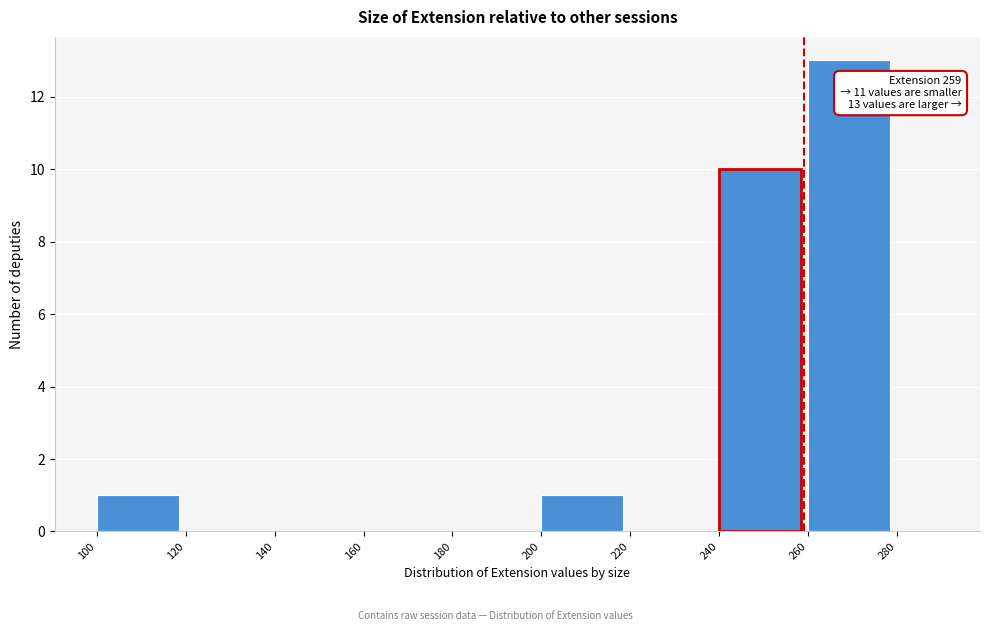

Over which range of the x-axis is the bar tallest?

260 to 280